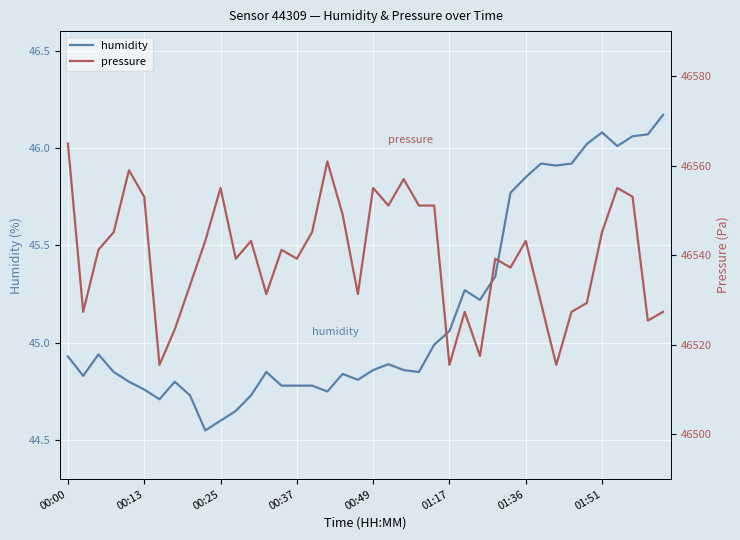

Is it true that humidity equals 66.7 at 00:25?

False